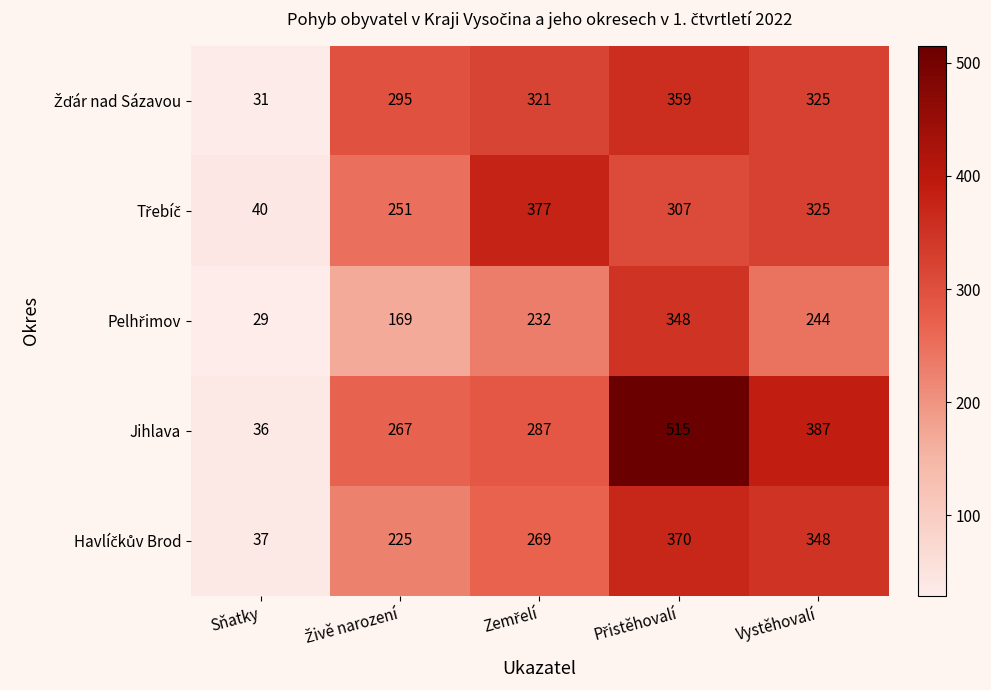

What is the average value of the Jihlava series?

298